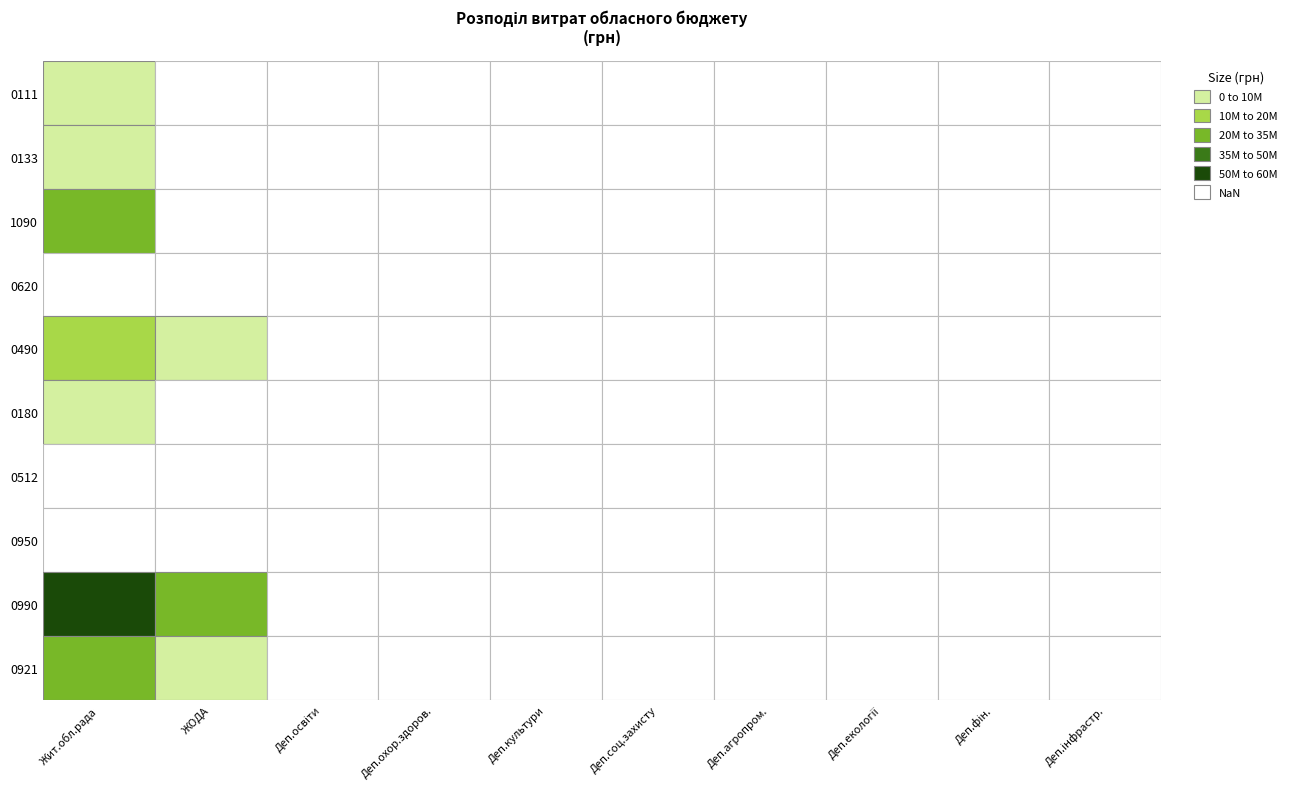

What is the greatest value displayed?

54511002